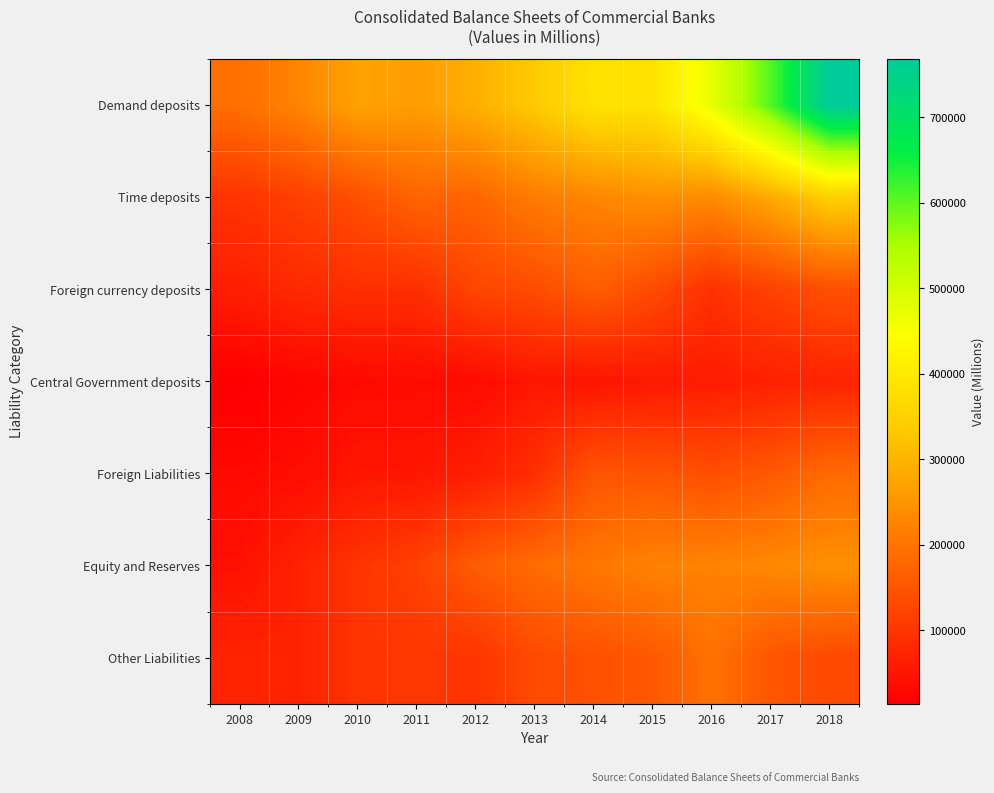

Which series has the largest range (max minus min)?

Demand deposits